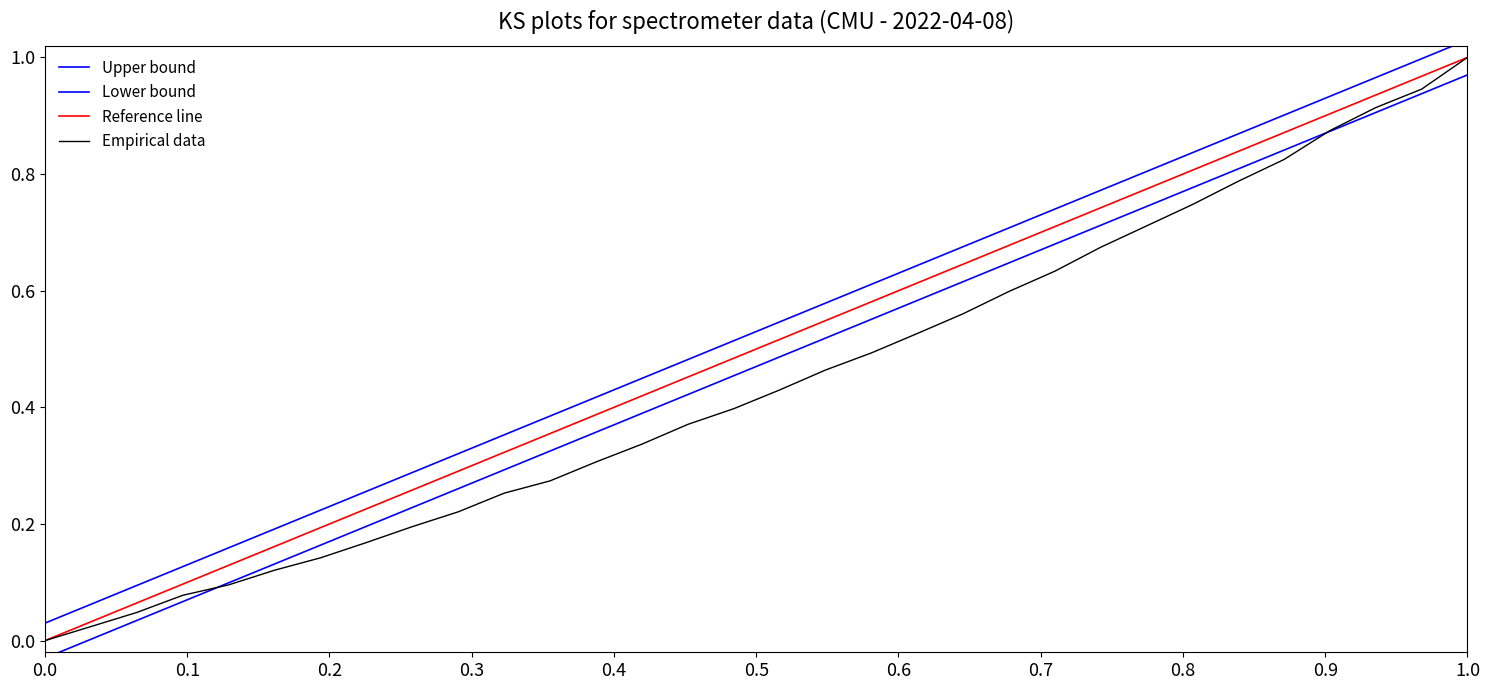

Does the chart display data point markers on the line(s)?

No